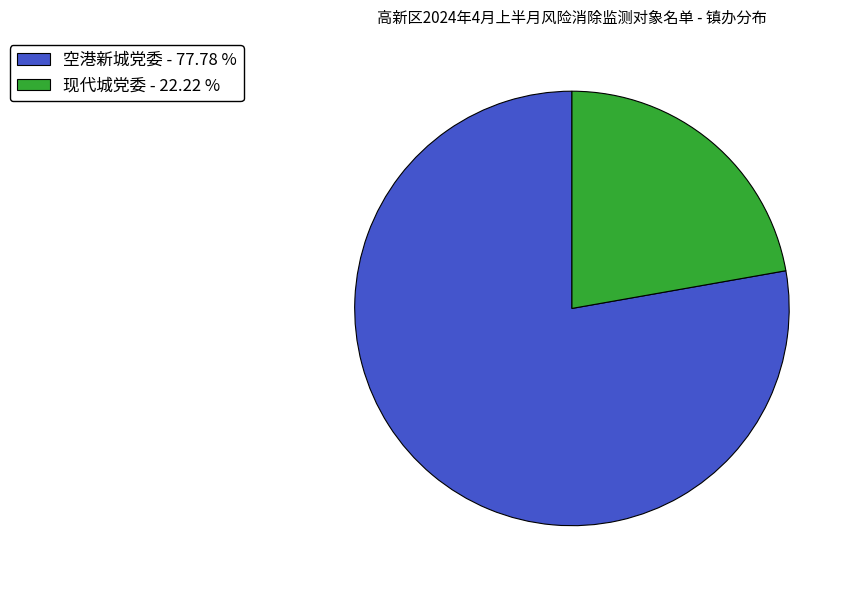

Is 空港新城党委 - 77.78 % the majority of the pie?

Yes